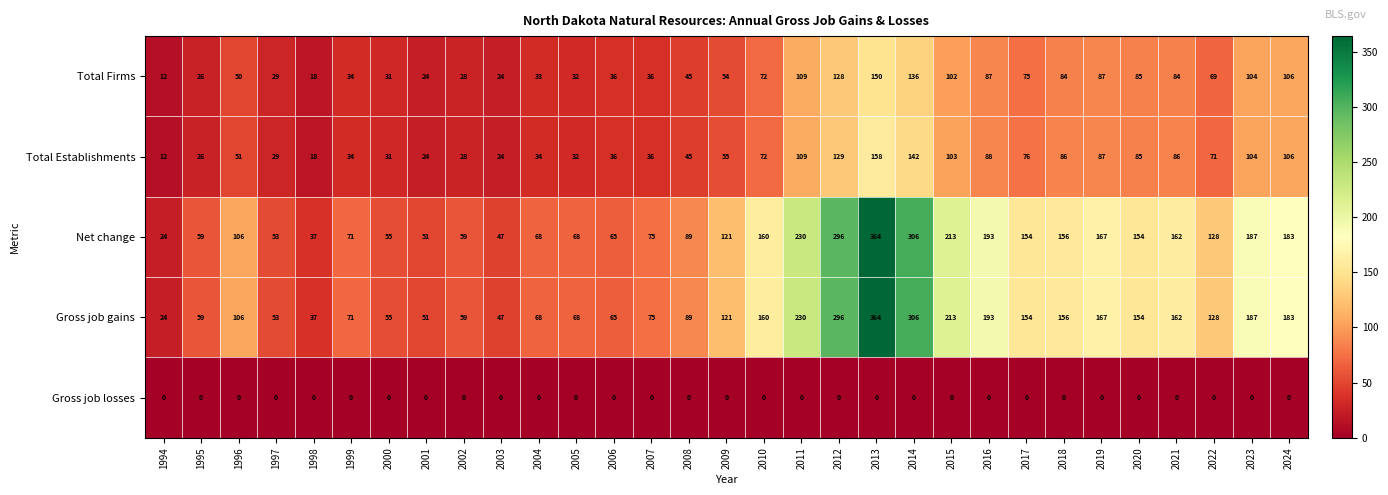

Which label corresponds to the largest value in the chart?

2013